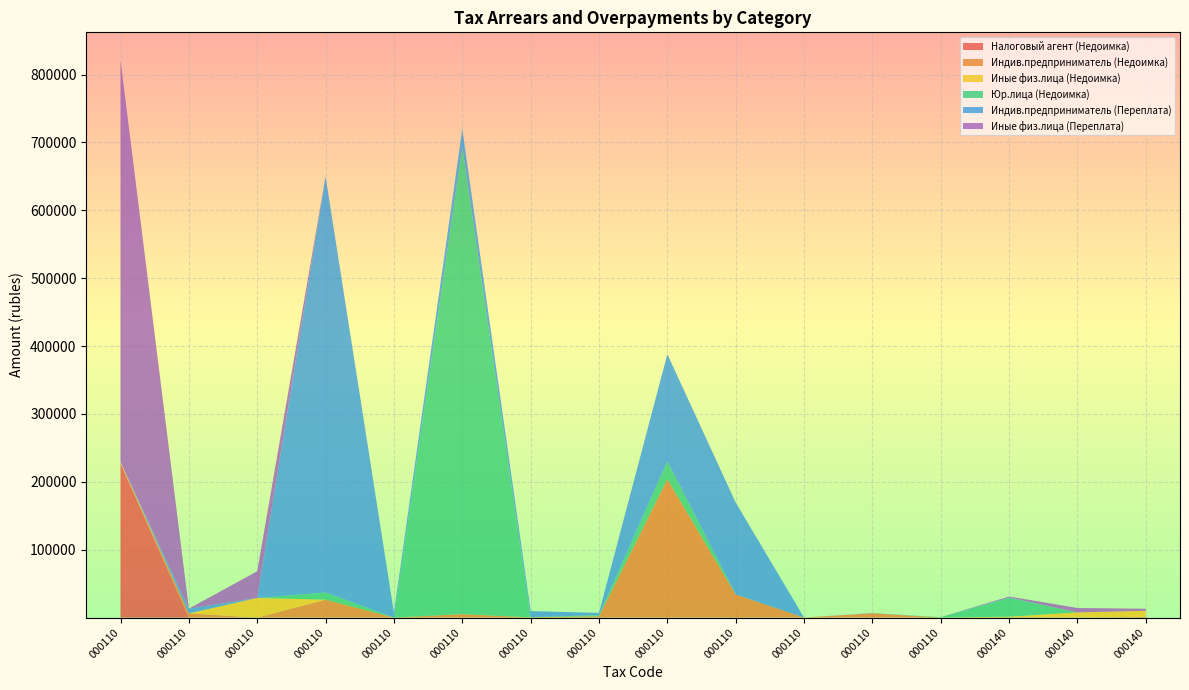

Reading right to left, extract all data points from this chart.

Налоговый агент (Недоимка): 18211606000010000140=0.0	18211603030010000140=0.0	18211603010010000140=0.0	18210901030050000110=0.0	18210504020020000110=0.0	18210503010010000110=0.0	18210502020020000110=0.0	18210502010020000110=0.0	18210501050010000110=0.0	18210501022010000110=0.0	18210501021010000110=0.0	18210501012010000110=0.0	18210501011010000110=0.0	18210102030010000110=0.0	18210102020010000110=0.0	18210102010010000110=227218.8
Индив.предприниматель (Недоимка): 18211606000010000140=1000.0	18211603030010000140=0.0	18211603010010000140=450.0	18210901030050000110=0.0	18210504020020000110=6384.8	18210503010010000110=0.0	18210502020020000110=34058.5	18210502010020000110=203823.4	18210501050010000110=1947.0	18210501022010000110=370.9	18210501021010000110=5035.4	18210501012010000110=4.6	18210501011010000110=26386.4	18210102030010000110=0.0	18210102020010000110=6207.9	18210102010010000110=0.0
Иные физ.лица (Недоимка): 18211606000010000140=9000.0	18211603030010000140=7600.0	18211603010010000140=900.0	18210901030050000110=0.0	18210504020020000110=0.0	18210503010010000110=0.0	18210502020020000110=0.0	18210502010020000110=0.0	18210501050010000110=0.0	18210501022010000110=0.0	18210501021010000110=0.0	18210501012010000110=0.0	18210501011010000110=0.0	18210102030010000110=28904.6	18210102020010000110=0.0	18210102010010000110=1842.5
Юр.лица (Недоимка): 18211606000010000140=0.0	18211603030010000140=0.0	18211603010010000140=27713.4	18210901030050000110=613.9	18210504020020000110=0.0	18210503010010000110=0.0	18210502020020000110=9.9	18210502010020000110=26341.1	18210501050010000110=1736.7	18210501022010000110=140.1	18210501021010000110=687506.5	18210501012010000110=0.0	18210501011010000110=10476.6	18210102030010000110=0.0	18210102020010000110=0.0	18210102010010000110=0.0
Индив.предприниматель (Переплата): 18211606000010000140=0.0	18211603030010000140=0.0	18211603010010000140=675.0	18210901030050000110=0.0	18210504020020000110=267.9	18210503010010000110=0.0	18210502020020000110=135407.1	18210502010020000110=157837.0	18210501050010000110=3173.6	18210501022010000110=9025.0	18210501021010000110=27114.6	18210501012010000110=7115.8	18210501011010000110=612922.1	18210102030010000110=0.0	18210102020010000110=6984.7	18210102010010000110=0.0
Иные физ.лица (Переплата): 18211606000010000140=3000.0	18211603030010000140=6530.2	18211603010010000140=1291.3	18210901030050000110=0.0	18210504020020000110=0.0	18210503010010000110=0.0	18210502020020000110=0.0	18210502010020000110=0.0	18210501050010000110=0.0	18210501022010000110=0.0	18210501021010000110=0.0	18210501012010000110=0.0	18210501011010000110=0.0	18210102030010000110=39289.1	18210102020010000110=0.0	18210102010010000110=592123.8